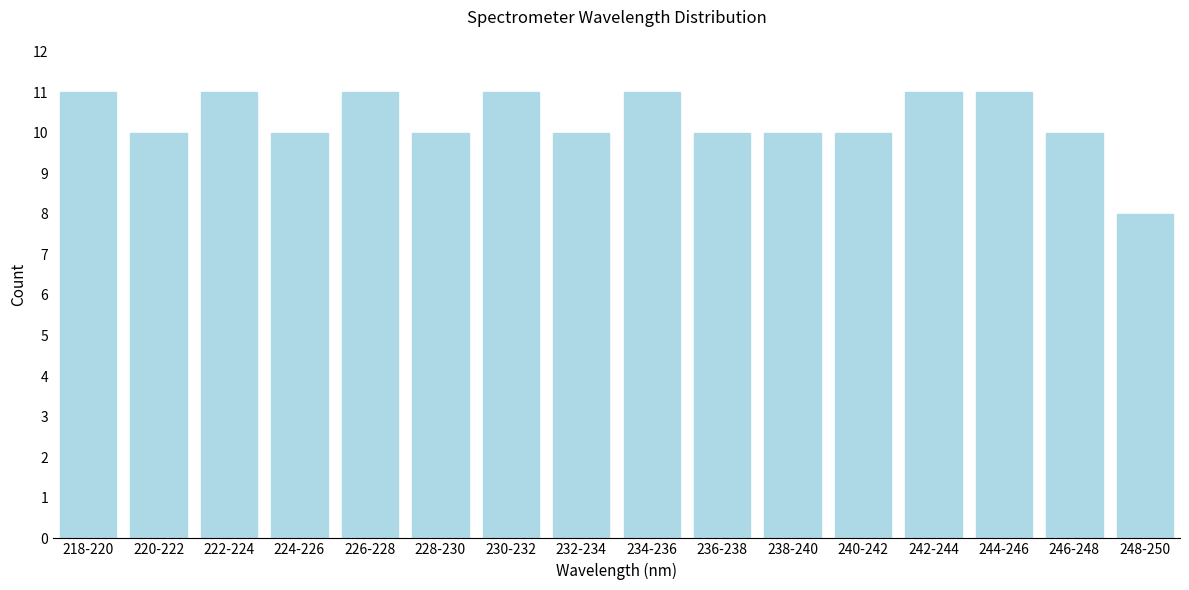

Reading left to right, list all the values displayed in this chart.

218-220=11	220-222=10	222-224=11	224-226=10	226-228=11	228-230=10	230-232=11	232-234=10	234-236=11	236-238=10	238-240=10	240-242=10	242-244=11	244-246=11	246-248=10	248-250=8